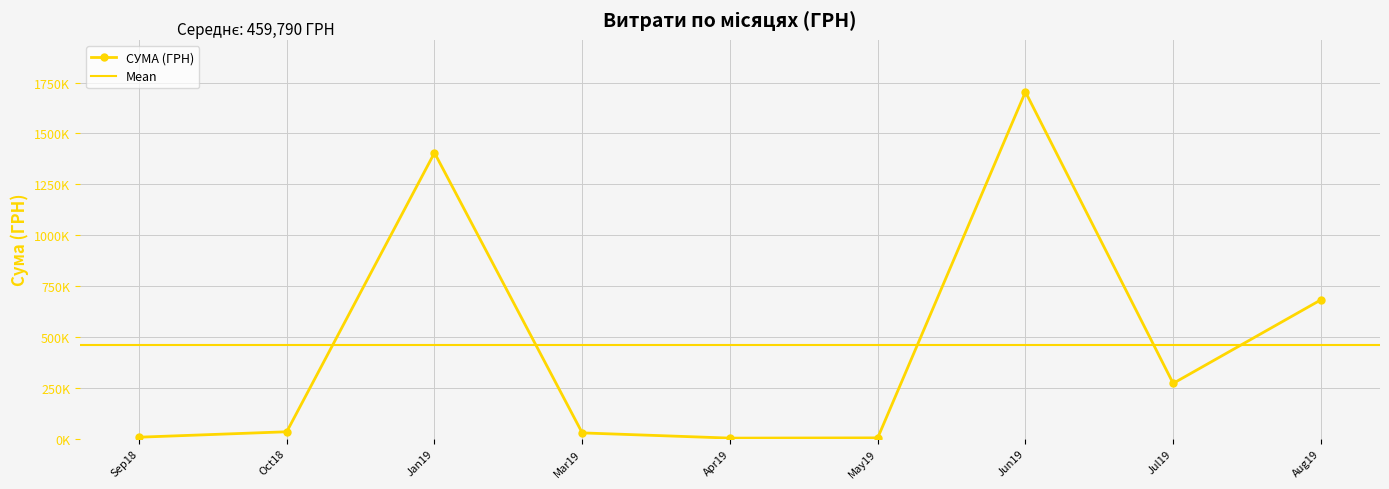

Where is the data nearest to the value 628962?

05.08.2019